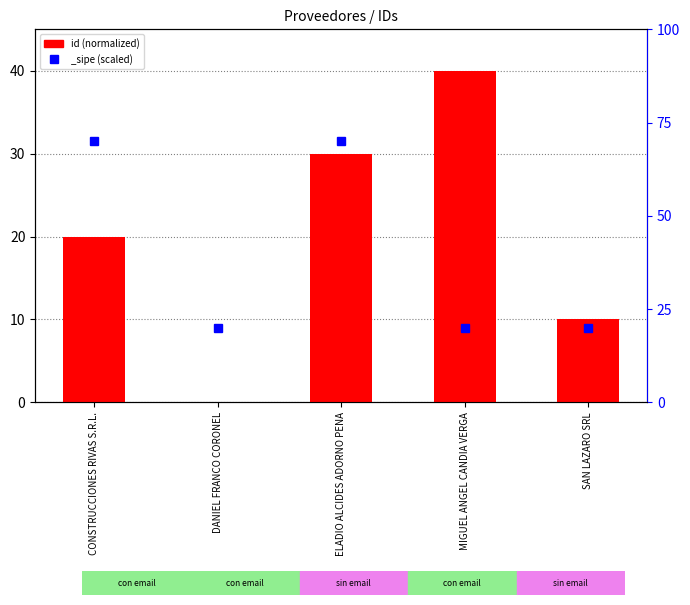

List the labels in order of value, smallest first.

DANIEL FRANCO CORONEL, SAN LAZARO SRL, CONSTRUCCIONES RIVAS S.R.L., ELADIO ALCIDES ADORNO PENA, MIGUEL ANGEL CANDIA VERGA